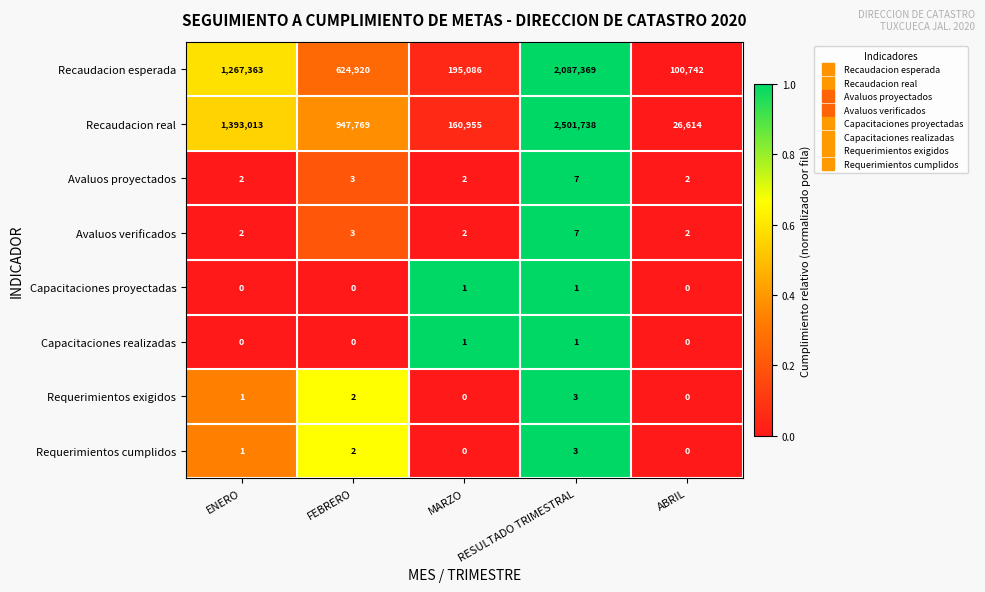

Which series changed the most between FEBRERO and RESULTADO TRIMESTRAL?

Recaudacion real